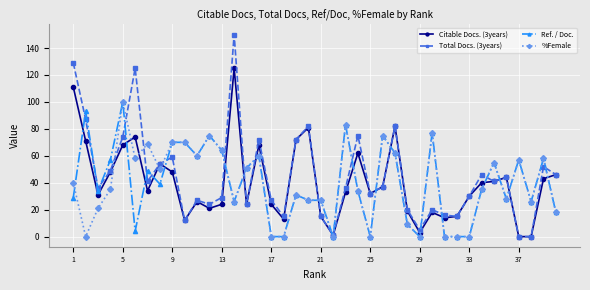

Which series has the largest range (max minus min)?

Total Docs. (3years)